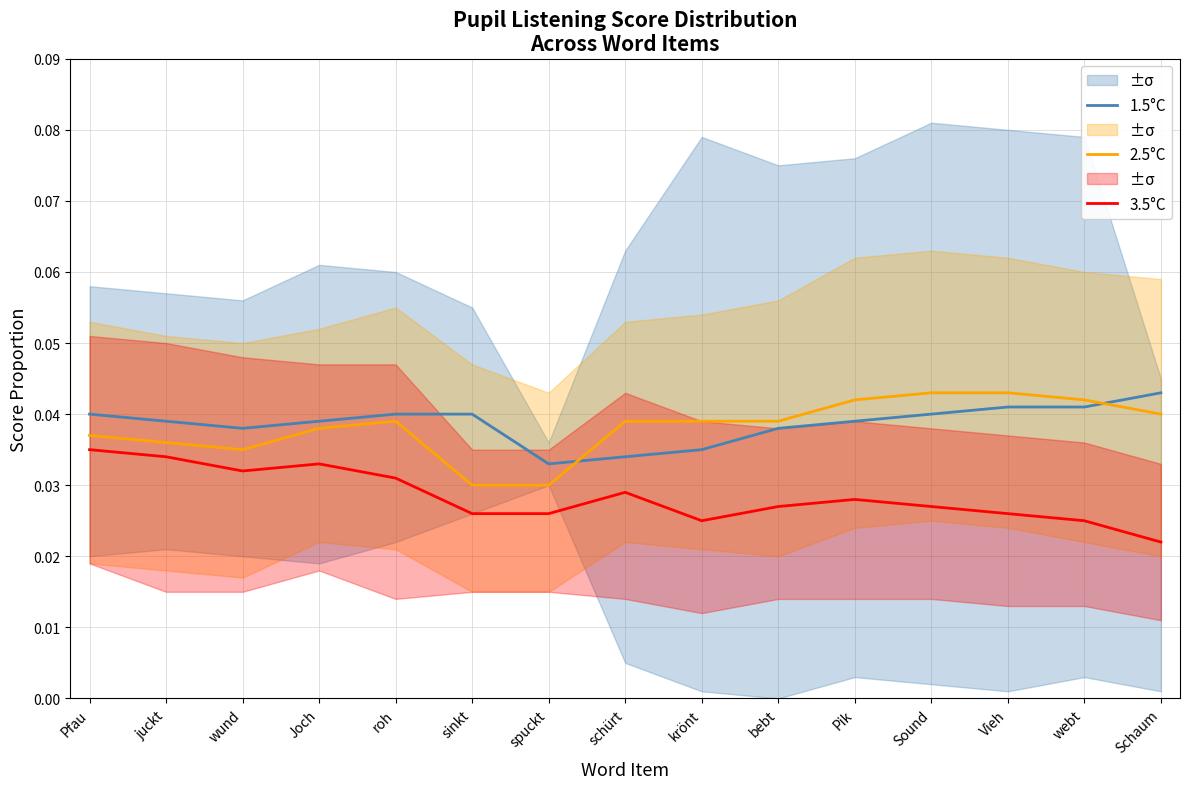

At which label is 1.5°C closest to 0?

spuckt